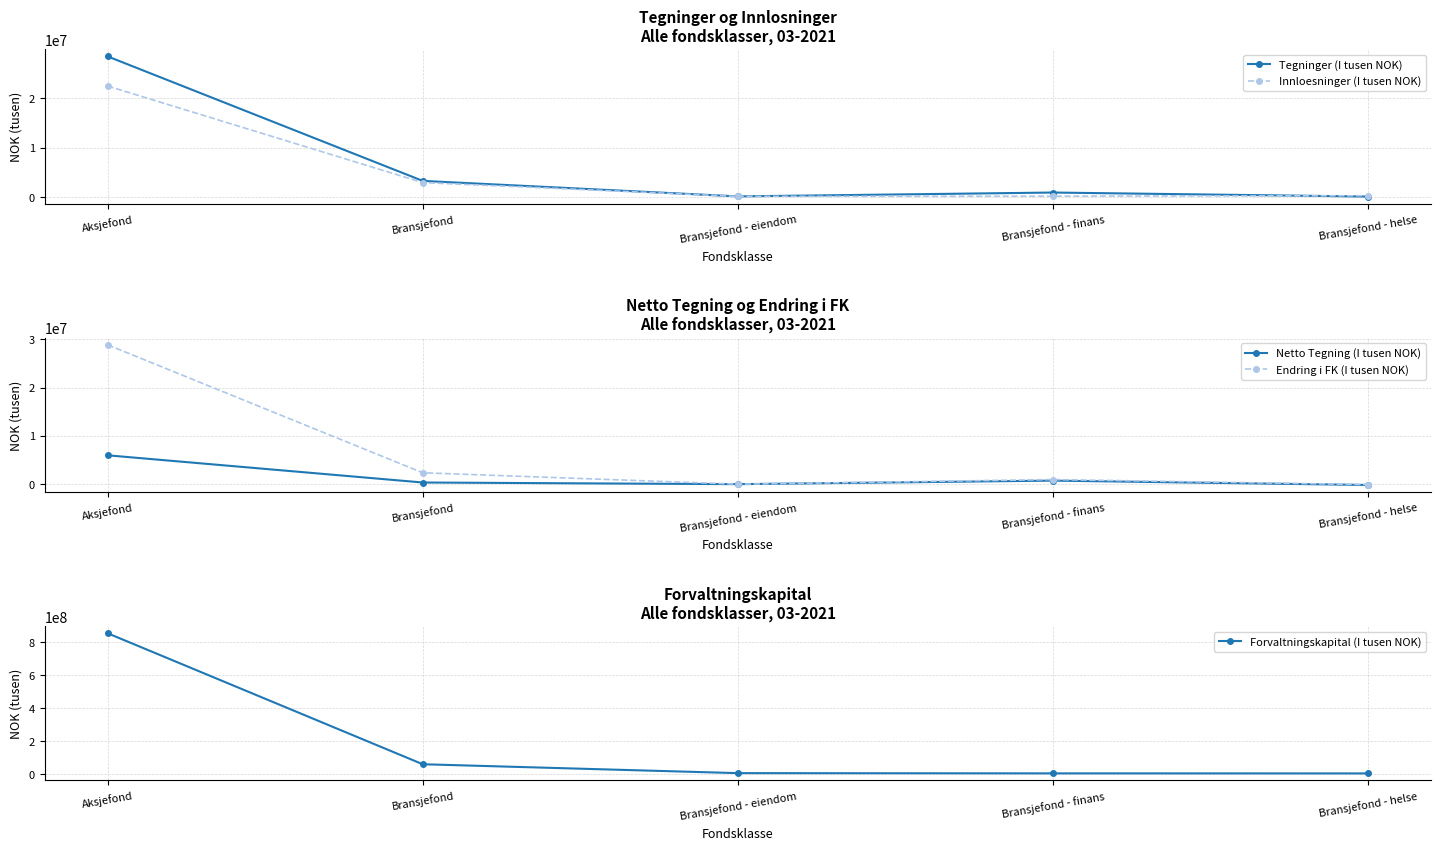

True or false: Netto Tegning (I tusen NOK) has more than 1 interior local peaks.

False